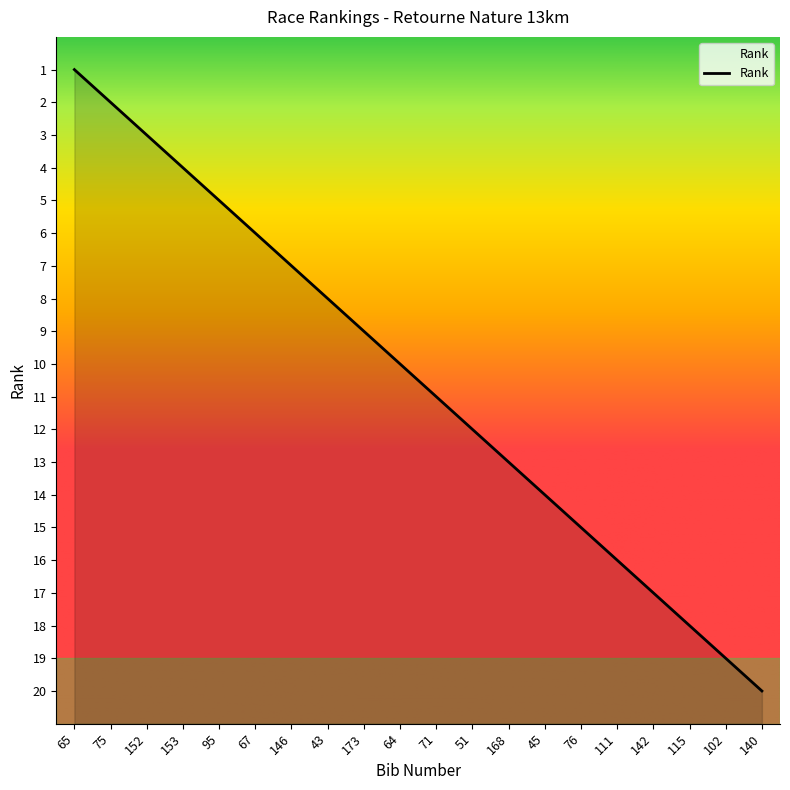

At which label is the value closest to 10?

64